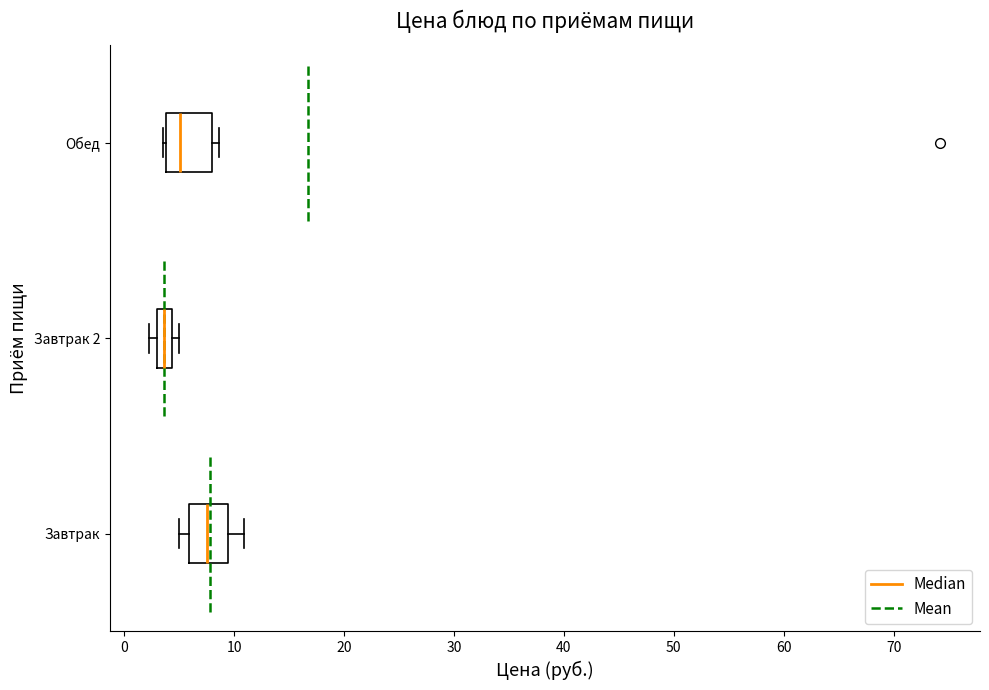

Which box's median line is the furthest to the right?

Завтрак